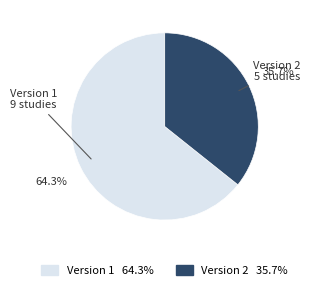

To the nearest percent, what is the average slice percentage?

50%